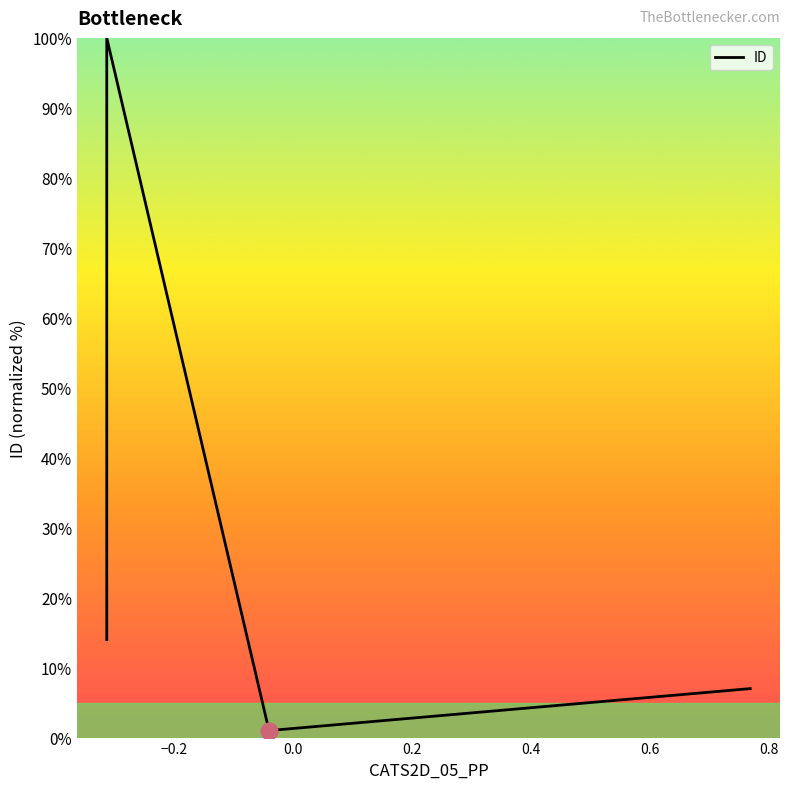

How many interior local valleys (lower than both neighbors) does the data have?

1